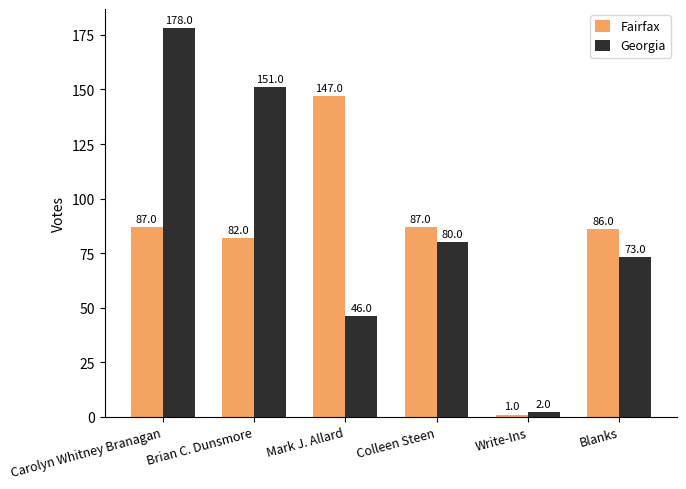

What is the difference between the highest and lowest values at Brian C. Dunsmore?

69